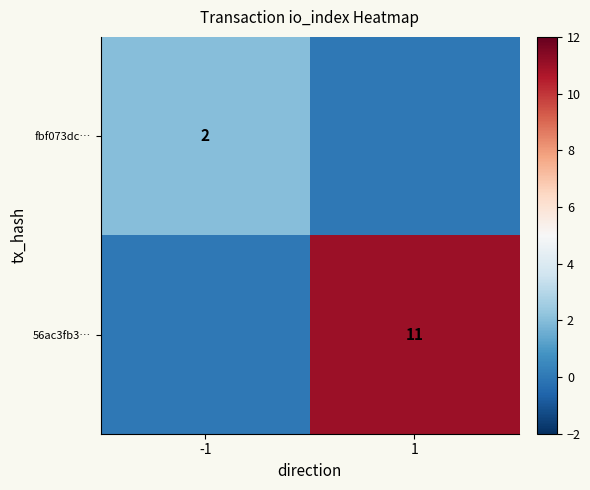

Between 1 and -1, which is larger?

-1